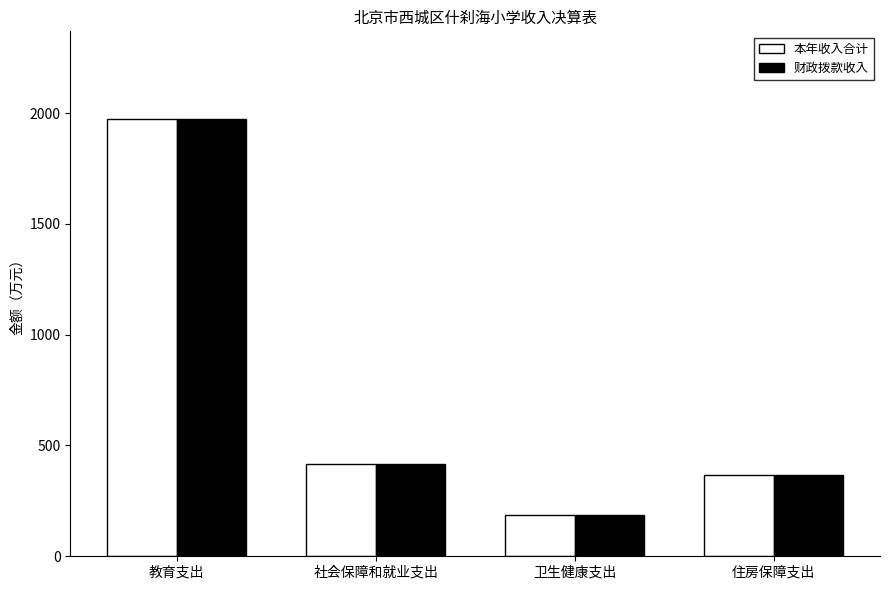

What is the average value of the 本年收入合计 series?

736.2